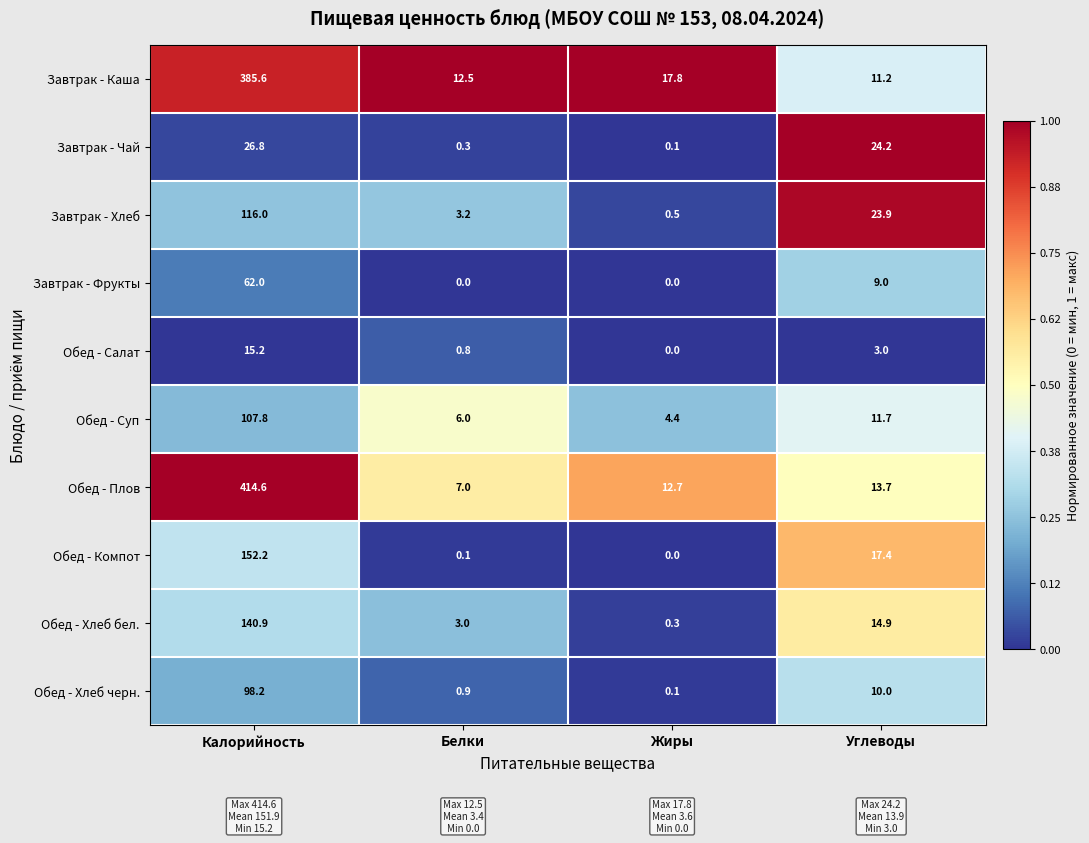

True or false: Обед - Плов has a value of 12.7 at Жиры.

True